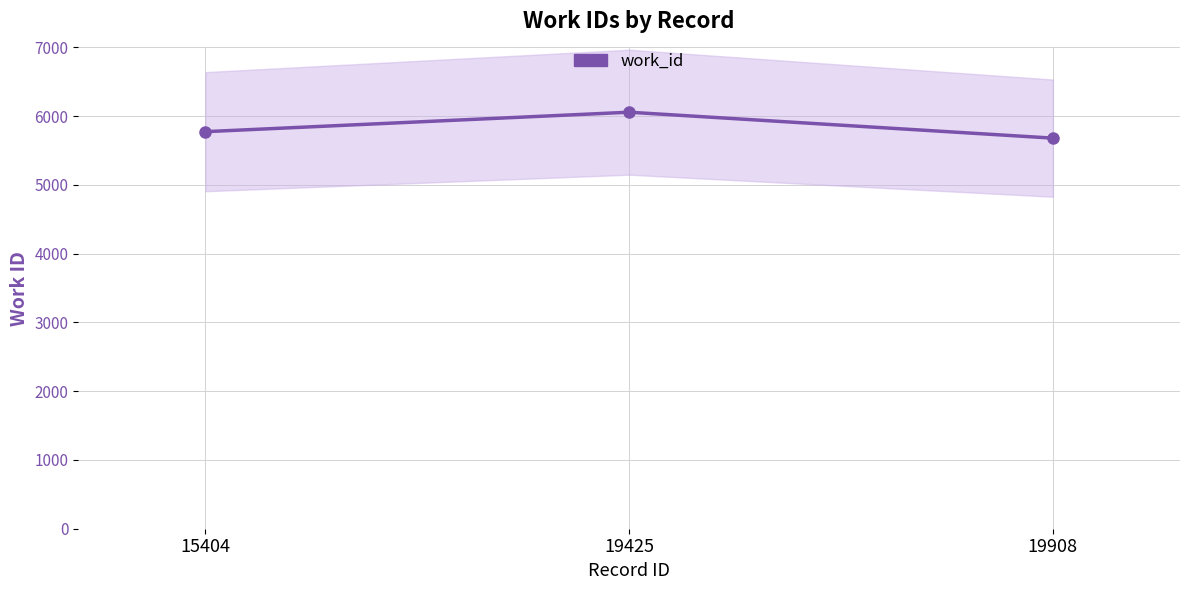

Which has a higher value, 19425 or 19908?

19425